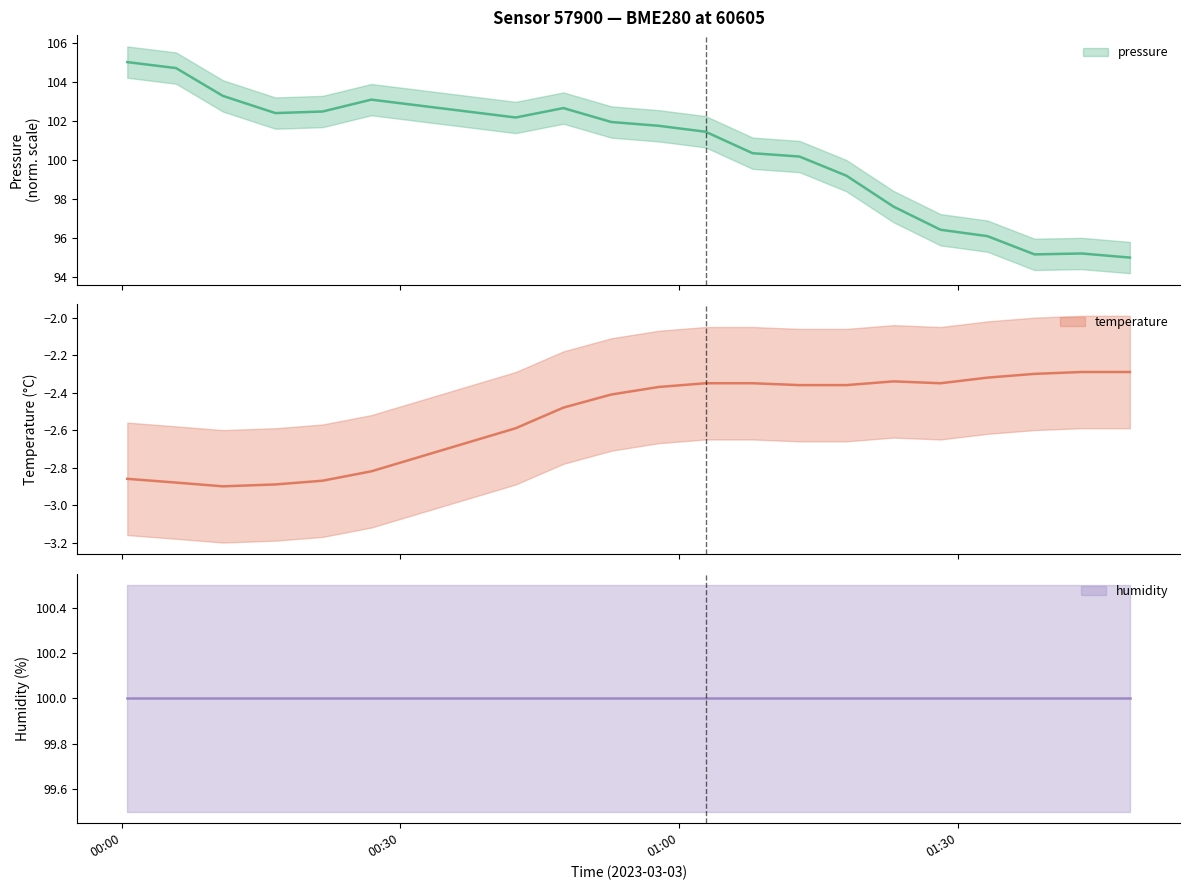

True or false: temperature and pressure cross at least once.

False